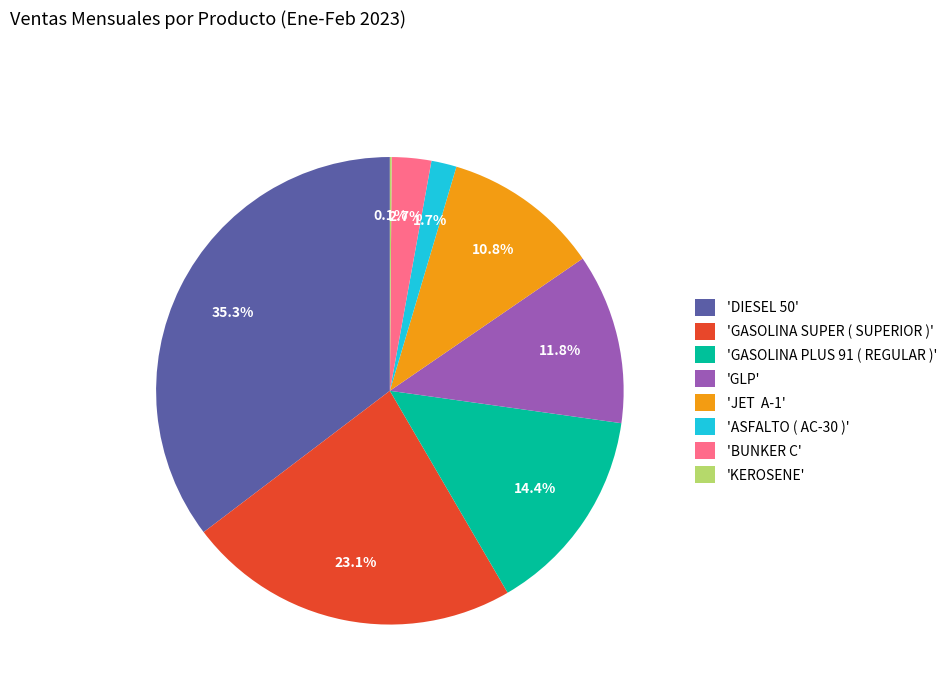

Is there any slice that represents more than half of the pie?

No